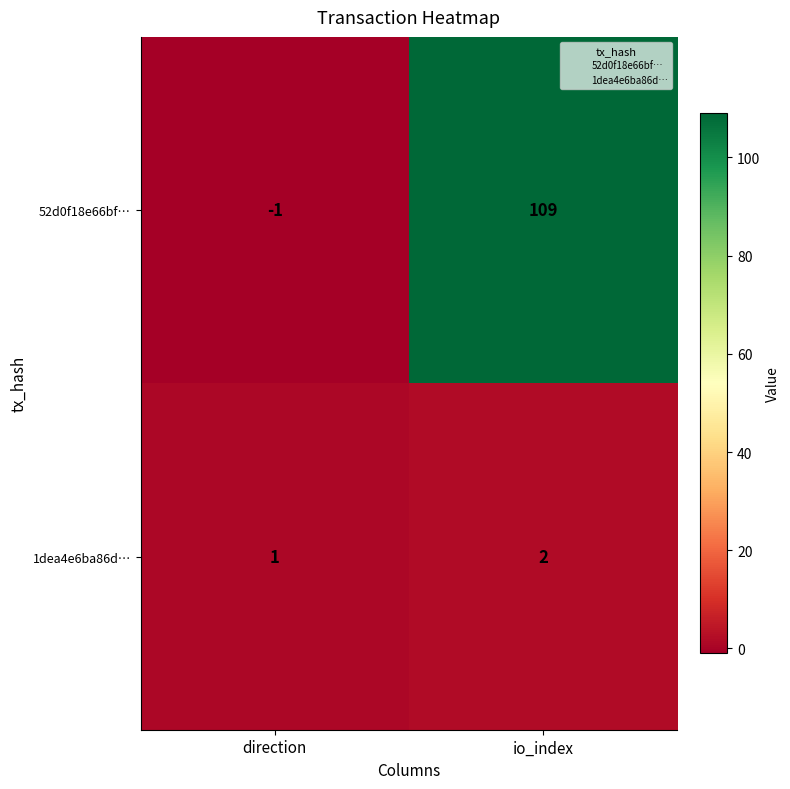

How many distinct data groups are displayed?

2